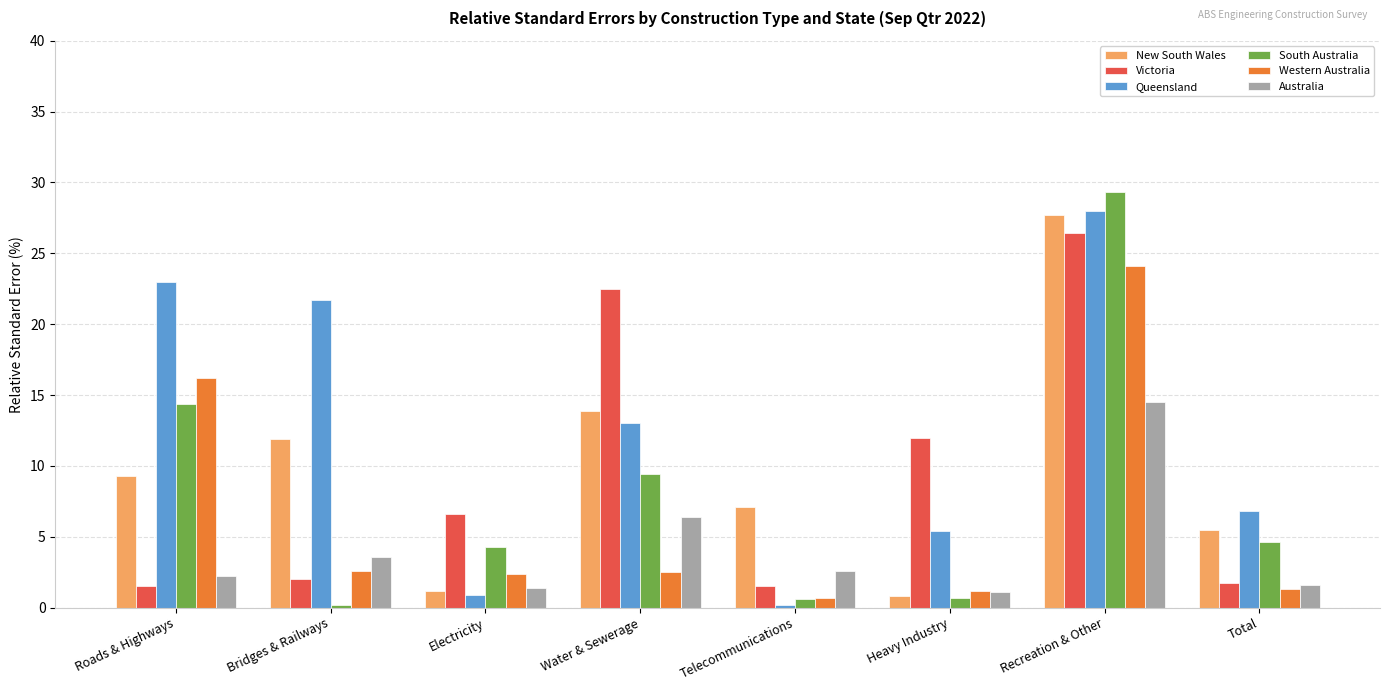

What is the sum of the Victoria values at Heavy Industry and Total?

13.7